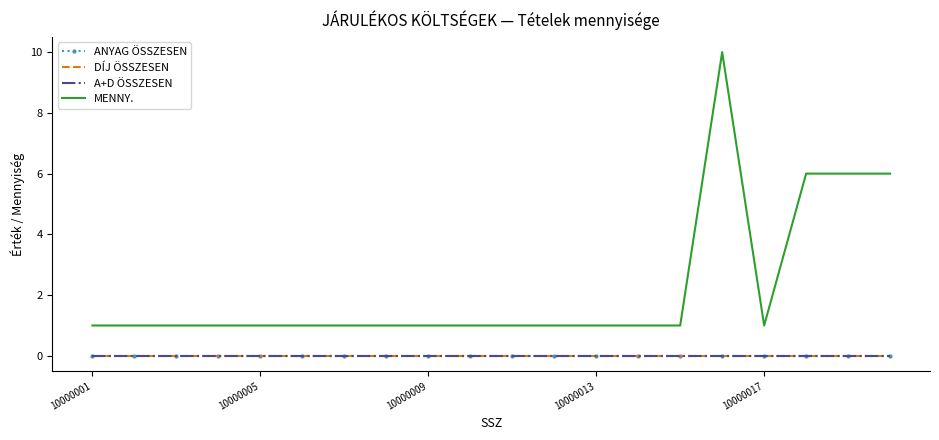

List the labels in order of A+D ÖSSZESEN value, largest first.

10000001, 10000005, 10000009, 10000013, 10000017, 5, 6, 7, 8, 9, 10, 11, 12, 13, 14, 15, 16, 17, 18, 19